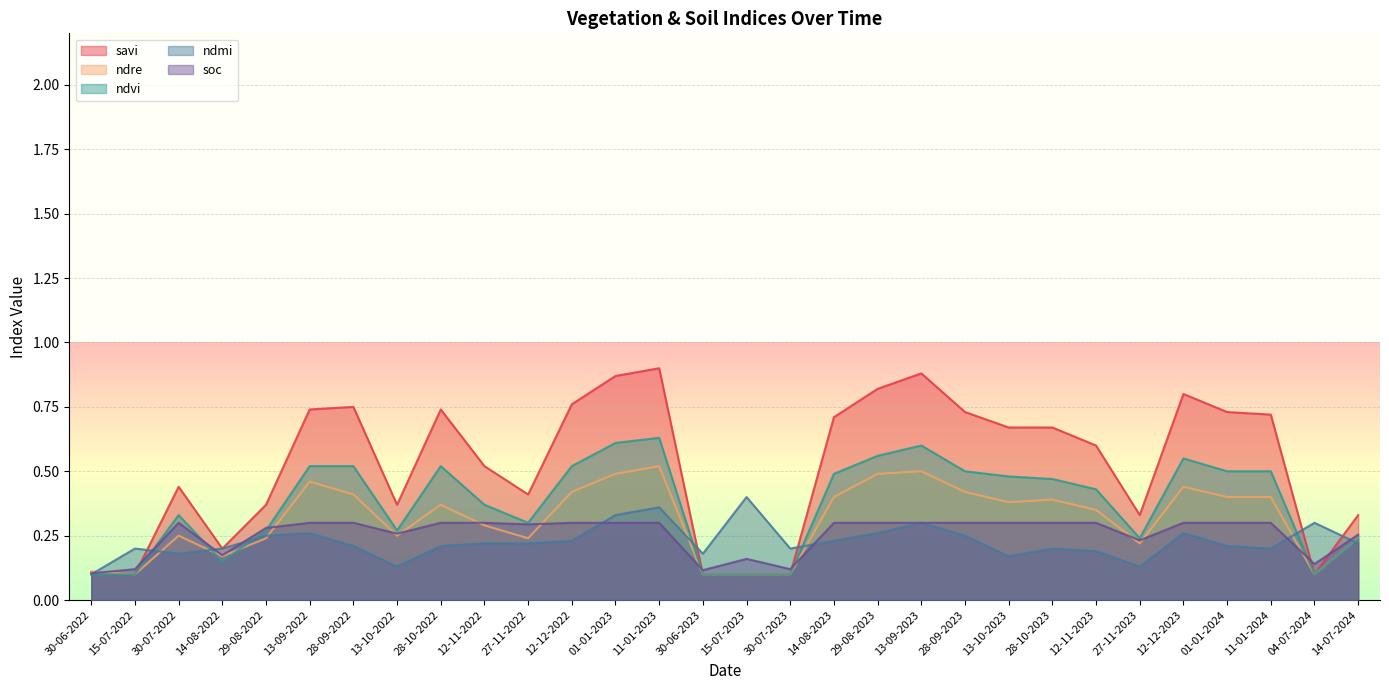

What is the value of the ndre point at the 15th from the left?

0.1